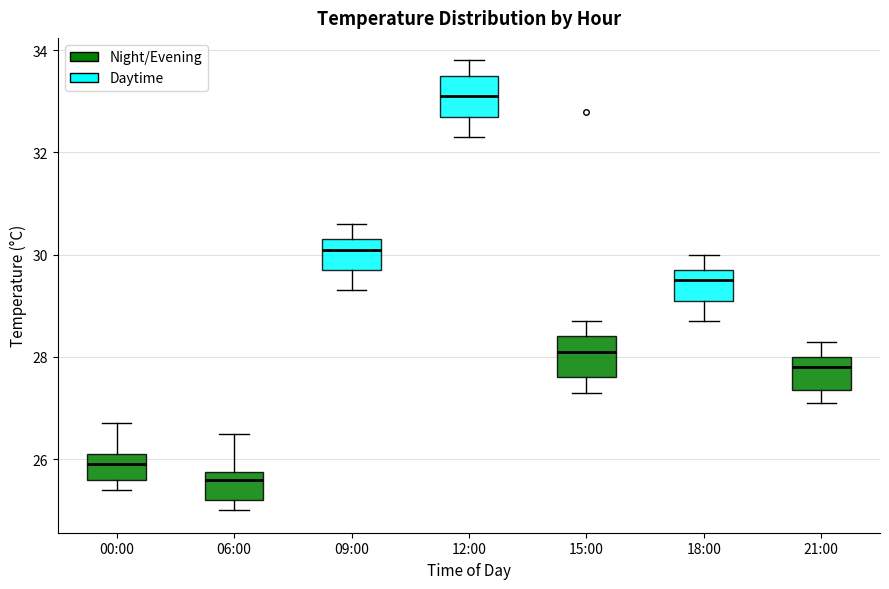

Reading left to right, transcribe this box plot: for each box, give where its median line is, the range the box spans, and where its two whiskers end, as read against the y-axis. The values are not printed on the chart, so give them approximately, as read against the axis.

00:00: median 26.0, box 25.6 to 26.2, whiskers 25.4 to 26.8
06:00: median 25.6, box 25.2 to 25.8, whiskers 25.0 to 26.6
09:00: median 30.2, box 29.8 to 30.4, whiskers 29.4 to 30.6
12:00: median 33.2, box 32.8 to 33.6, whiskers 32.4 to 33.8
15:00: median 28.2, box 27.6 to 28.4, whiskers 27.4 to 28.8
18:00: median 29.6, box 29.2 to 29.8, whiskers 28.8 to 30.0
21:00: median 27.8, box 27.4 to 28.0, whiskers 27.2 to 28.4